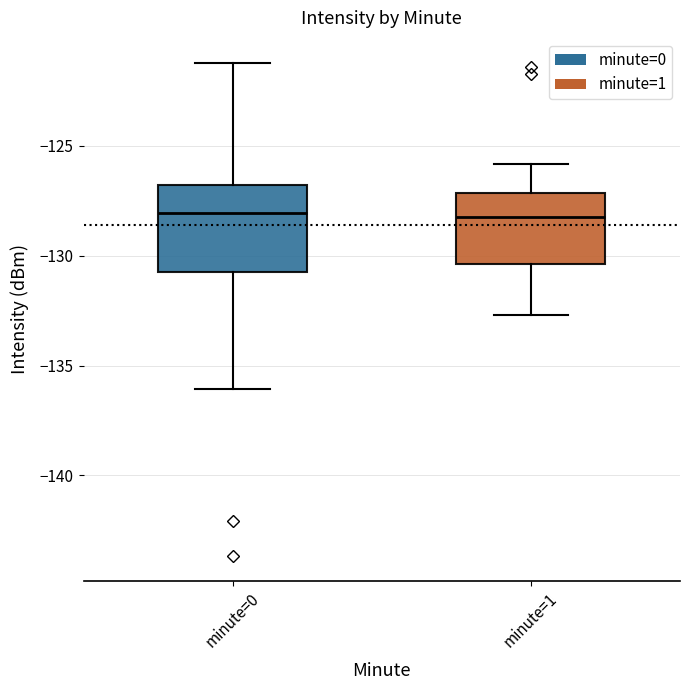

Reading left to right, transcribe this box plot: for each box, give where its median line is, the range the box spans, and where its two whiskers end, as read against the y-axis. The values are not printed on the chart, so give them approximately, as read against the axis.

minute=0: median -128.0, box -130.5 to -127.0, whiskers -136.0 to -121.0
minute=1: median -128.0, box -130.5 to -127.0, whiskers -132.5 to -126.0